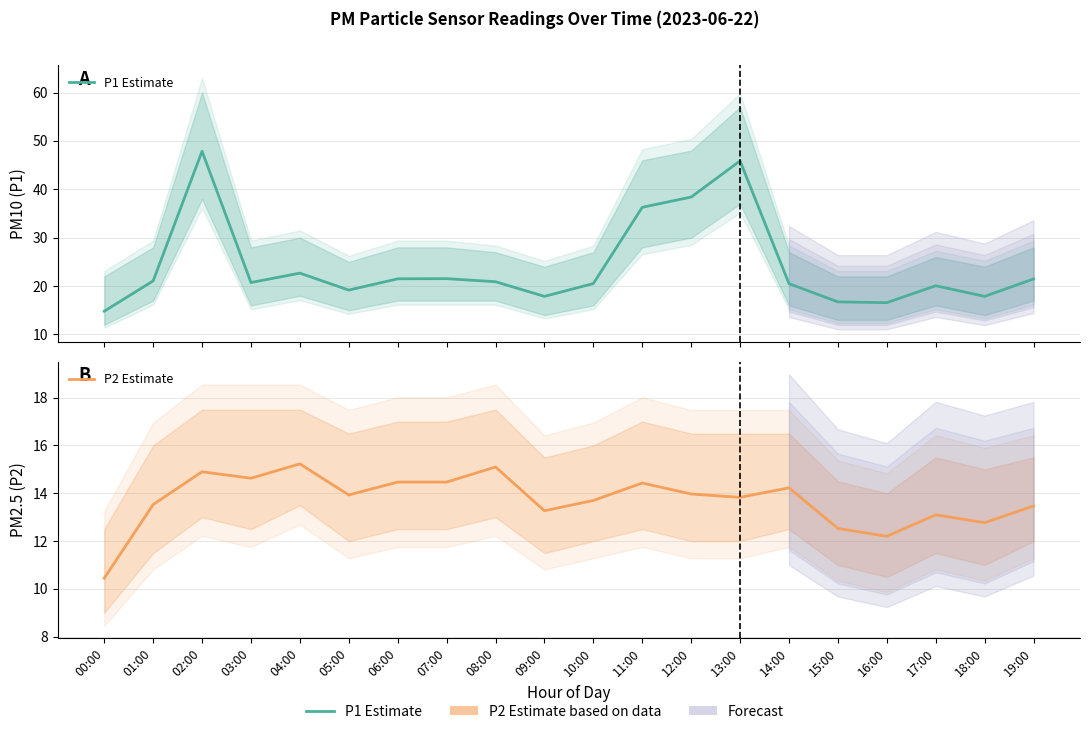

True or false: P1 Estimate has more than 1 points higher than both neighbors.

True